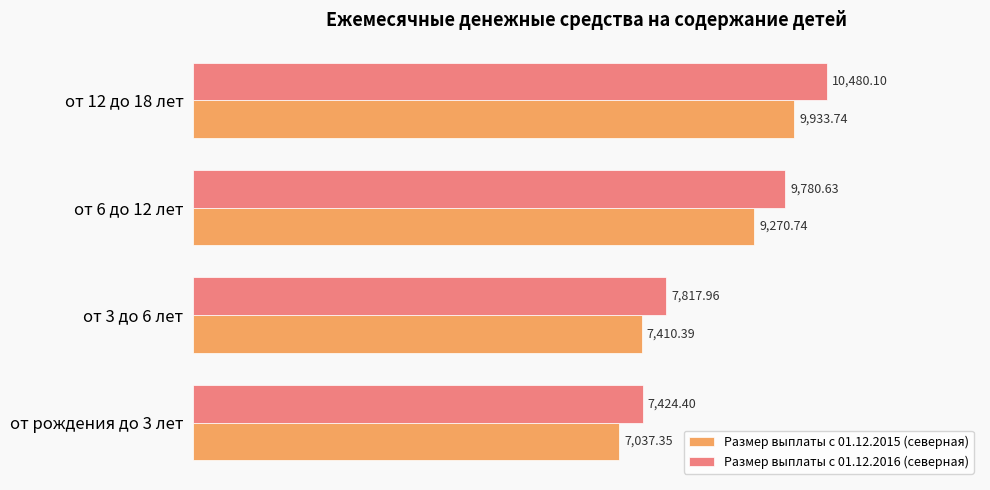

What is the total value across all series at от рождения до 3 лет?

14461.8